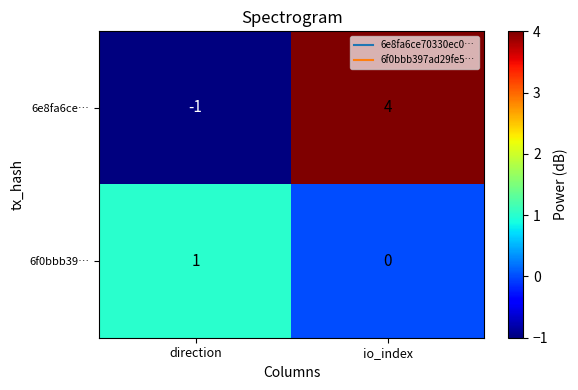

At which label does 6f0bbb39… reach its minimum?

io_index